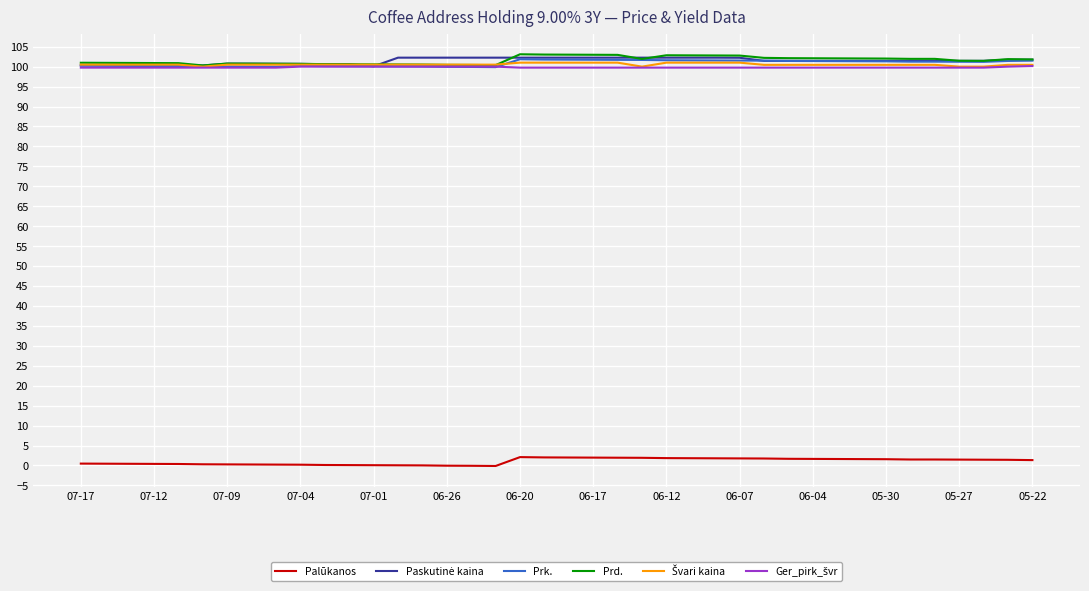

True or false: Prd. and Palūkanos intersect in this chart.

False